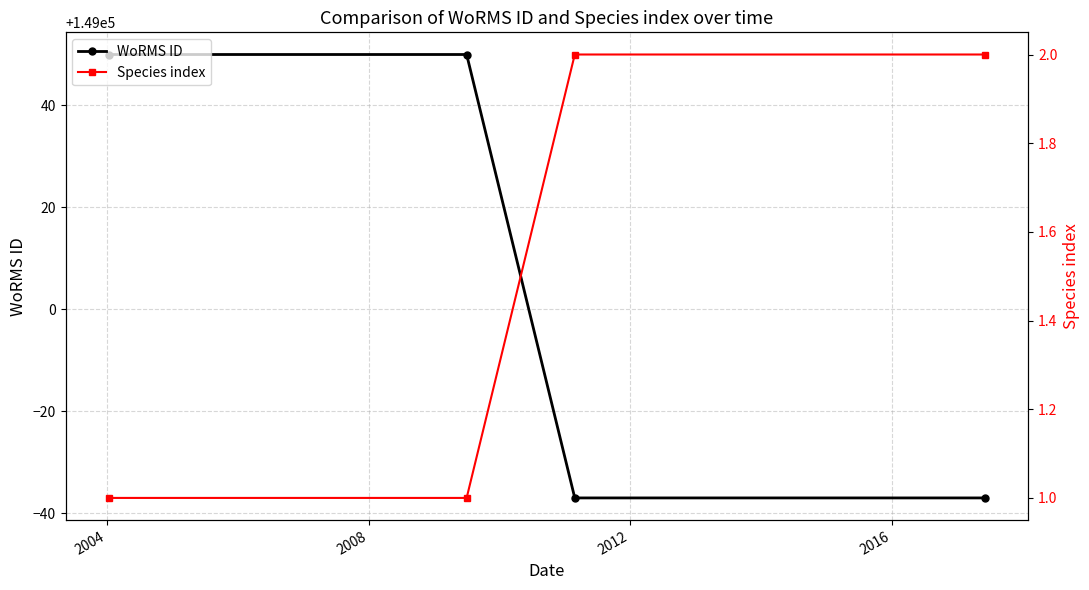

True or false: WoRMS ID has more than 2 points higher than both neighbors.

False